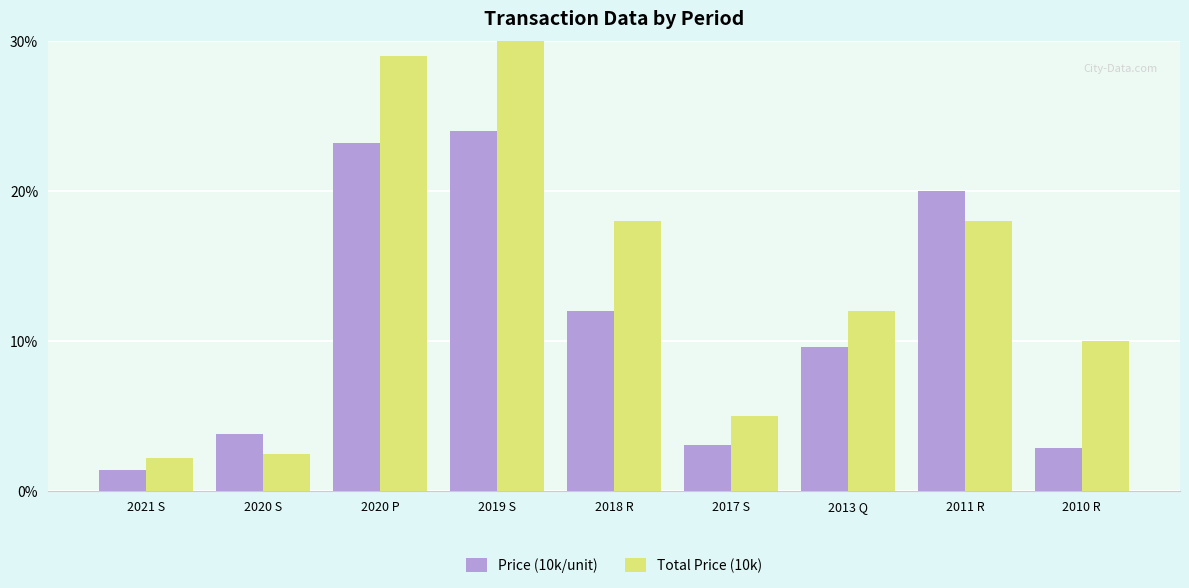

Count the number of categories in the chart.

9